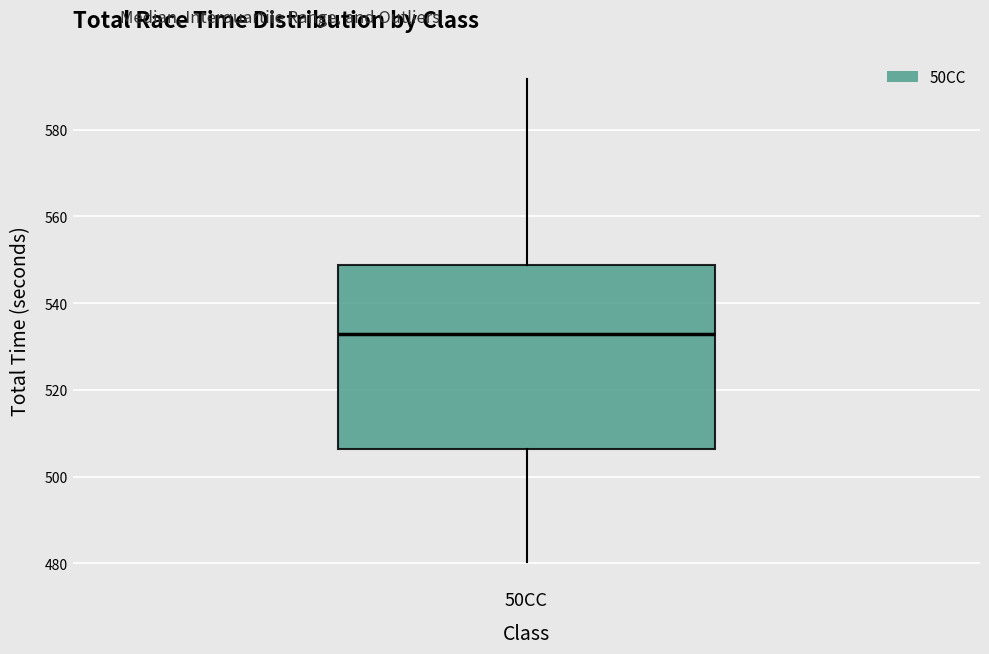

Where does the lower whisker of the box for 50CC end on the y-axis? The values are not printed on the chart, so give them approximately, as read against the axis.

480